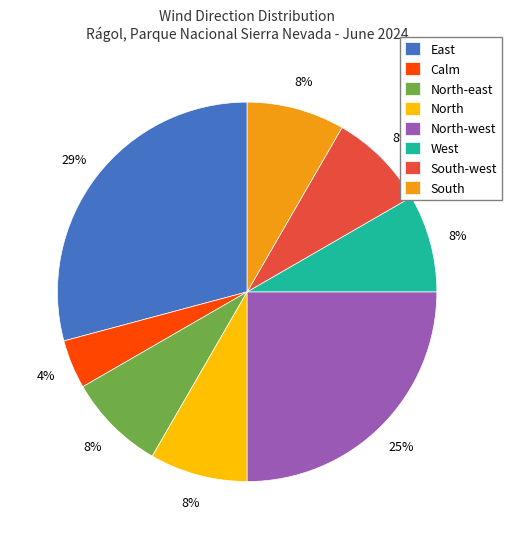

To the nearest percent, what is the average slice percentage?

12%